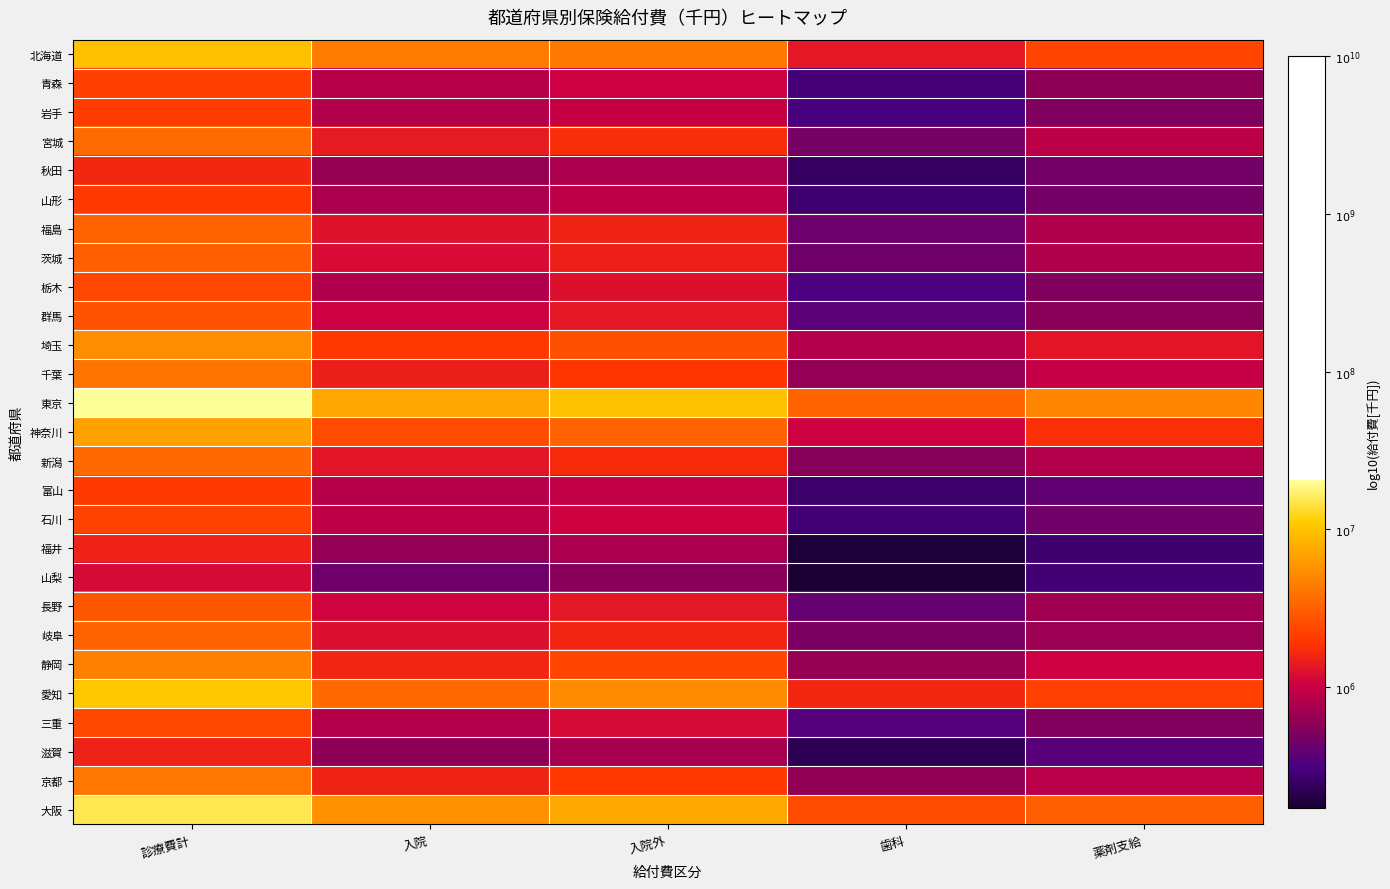

Reading left to right, extract all data points from this chart.

北海道: 診療費計=7.0	入院=6.6	入院外=6.6	歯科=6.1	薬剤支給=6.4
青森: 診療費計=6.3	入院=5.9	入院外=6.0	歯科=5.5	薬剤支給=5.8
岩手: 診療費計=6.3	入院=5.9	入院外=6.0	歯科=5.5	薬剤支給=5.7
宮城: 診療費計=6.6	入院=6.1	入院外=6.2	歯科=5.7	薬剤支給=6.0
秋田: 診療費計=6.2	入院=5.8	入院外=5.9	歯科=5.4	薬剤支給=5.7
山形: 診療費計=6.3	入院=5.9	入院外=6.0	歯科=5.4	薬剤支給=5.7
福島: 診療費計=6.5	入院=6.1	入院外=6.2	歯科=5.6	薬剤支給=5.9
茨城: 診療費計=6.5	入院=6.1	入院外=6.2	歯科=5.6	薬剤支給=5.9
栃木: 診療費計=6.4	入院=5.9	入院外=6.1	歯科=5.5	薬剤支給=5.7
群馬: 診療費計=6.4	入院=6.0	入院外=6.1	歯科=5.6	薬剤支給=5.7
埼玉: 診療費計=6.7	入院=6.3	入院外=6.4	歯科=5.9	薬剤支給=6.1
千葉: 診療費計=6.6	入院=6.2	入院外=6.3	歯科=5.8	薬剤支給=6.0
東京: 診療費計=7.3	入院=6.9	入院外=7.0	歯科=6.5	薬剤支給=6.7
神奈川: 診療費計=6.8	入院=6.4	入院外=6.5	歯科=6.0	薬剤支給=6.3
新潟: 診療費計=6.6	入院=6.1	入院外=6.2	歯科=5.7	薬剤支給=5.9
富山: 診療費計=6.3	入院=5.9	入院外=6.0	歯科=5.4	薬剤支給=5.6
石川: 診療費計=6.4	入院=6.0	入院外=6.0	歯科=5.5	薬剤支給=5.7
福井: 診療費計=6.2	入院=5.8	入院外=5.9	歯科=5.3	薬剤支給=5.4
山梨: 診療費計=6.1	入院=5.6	入院外=5.7	歯科=5.2	薬剤支給=5.5
長野: 診療費計=6.5	入院=6.0	入院外=6.1	歯科=5.6	薬剤支給=5.8
岐阜: 診療費計=6.5	入院=6.1	入院外=6.2	歯科=5.7	薬剤支給=5.8
静岡: 診療費計=6.7	入院=6.2	入院外=6.4	歯科=5.8	薬剤支給=6.0
愛知: 診療費計=7.0	入院=6.6	入院外=6.7	歯科=6.2	薬剤支給=6.3
三重: 診療費計=6.4	入院=5.9	入院外=6.1	歯科=5.5	薬剤支給=5.7
滋賀: 診療費計=6.2	入院=5.8	入院外=5.9	歯科=5.3	薬剤支給=5.5
京都: 診療費計=6.6	入院=6.2	入院外=6.3	歯科=5.8	薬剤支給=5.9
大阪: 診療費計=7.2	入院=6.7	入院外=6.9	歯科=6.4	薬剤支給=6.5